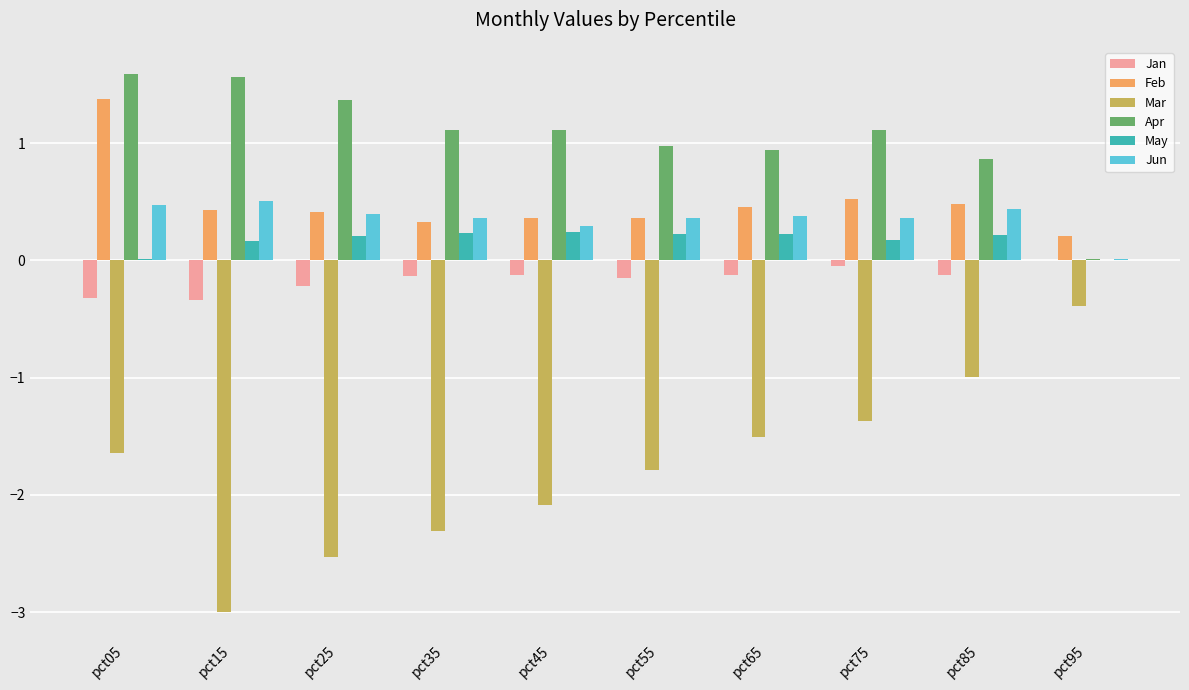

Is it true that Mar equals -0.4 at pct95?

True